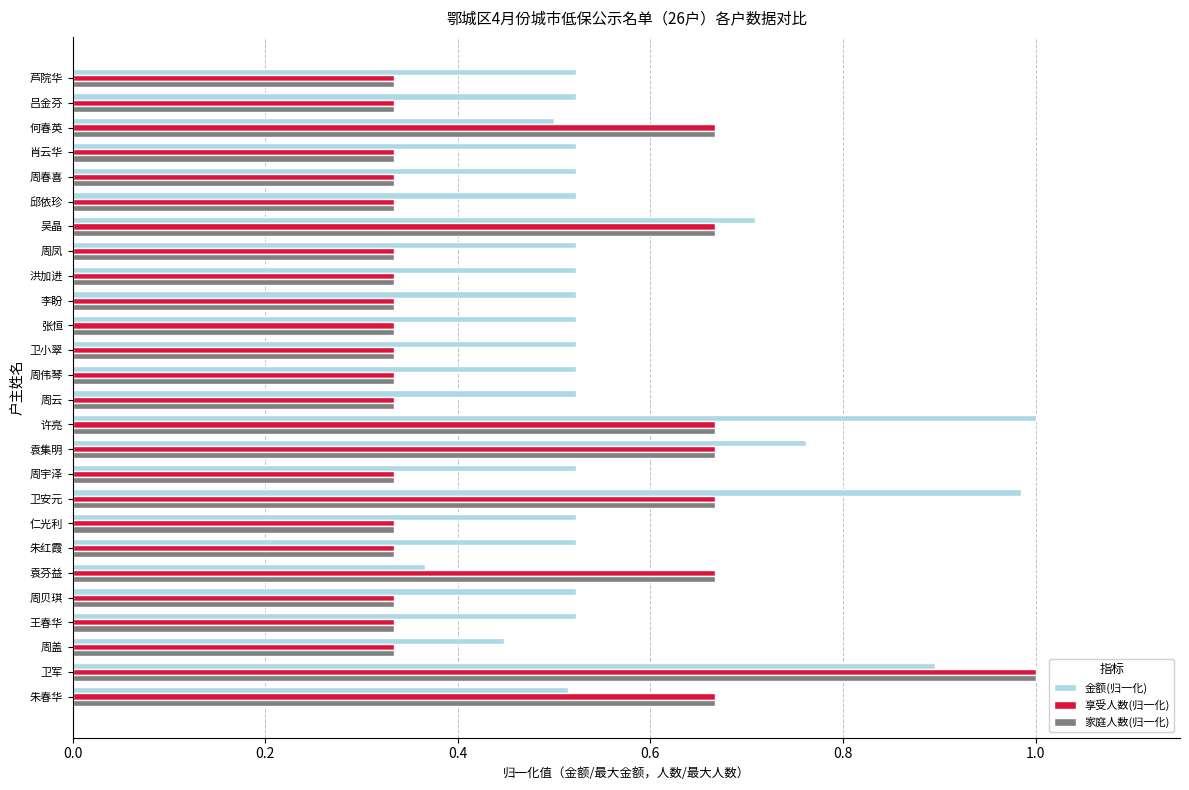

At which category is the sum across all series the highest?

卫军